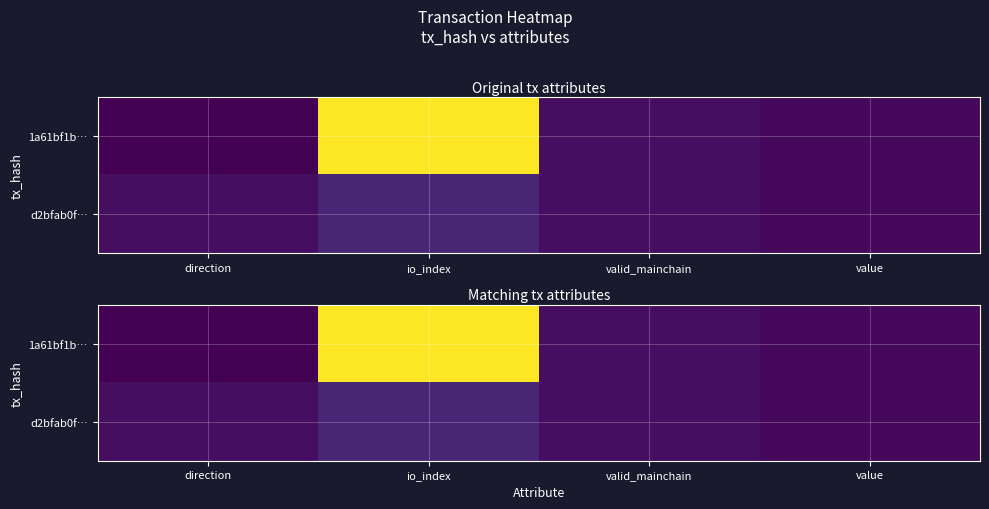

How many data points does each series have?

4